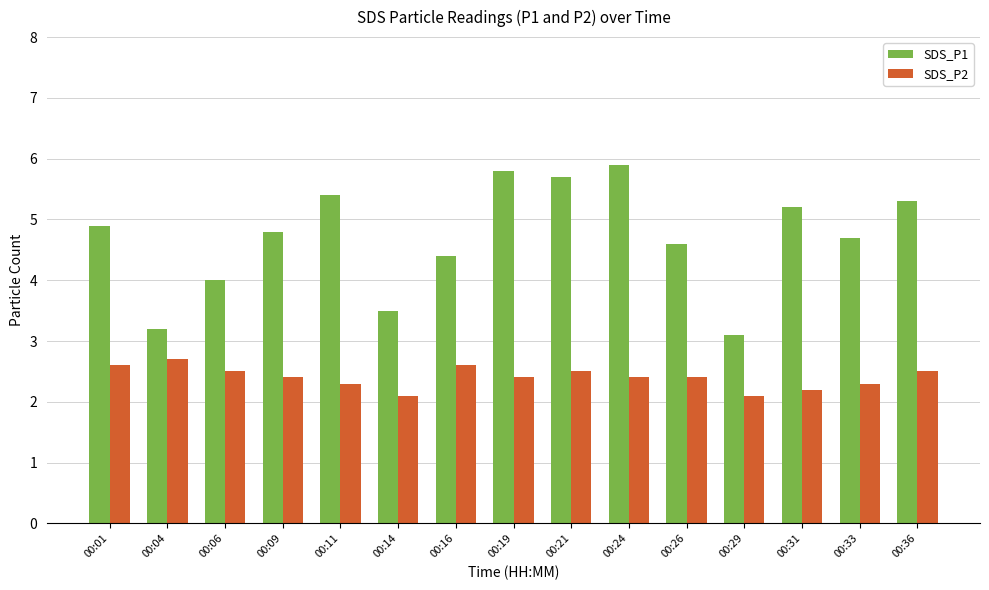

Which series has the largest total across all categories?

SDS_P1